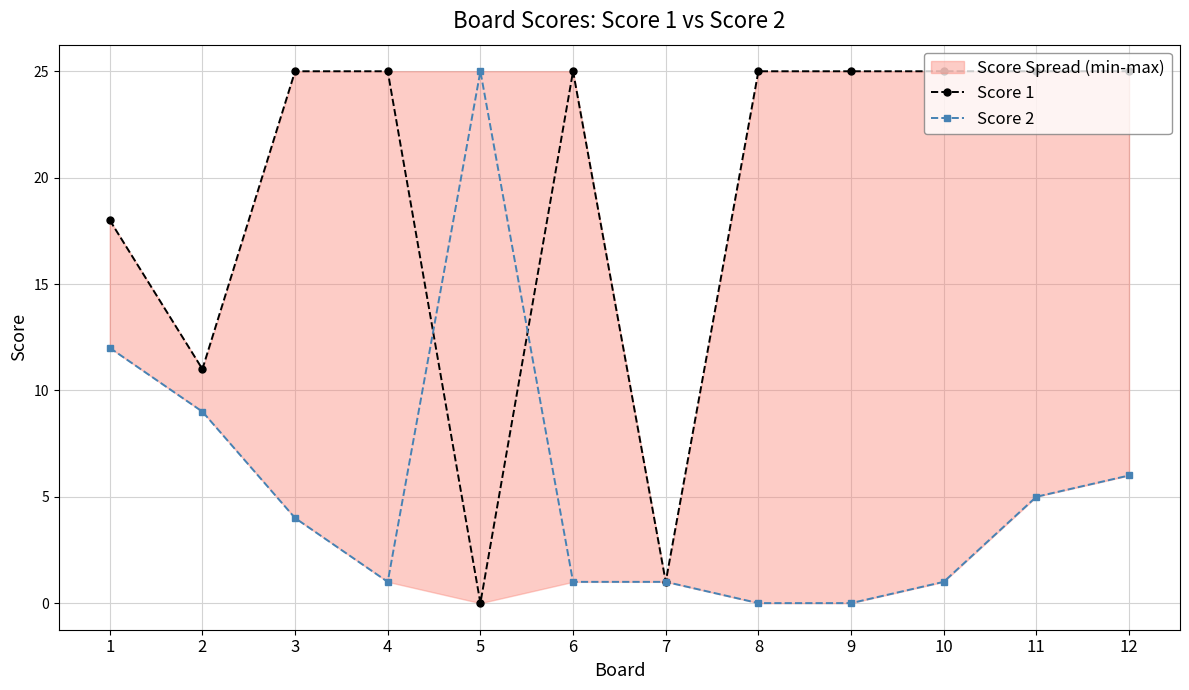

At which category does Score 1 reach its first local valley?

2